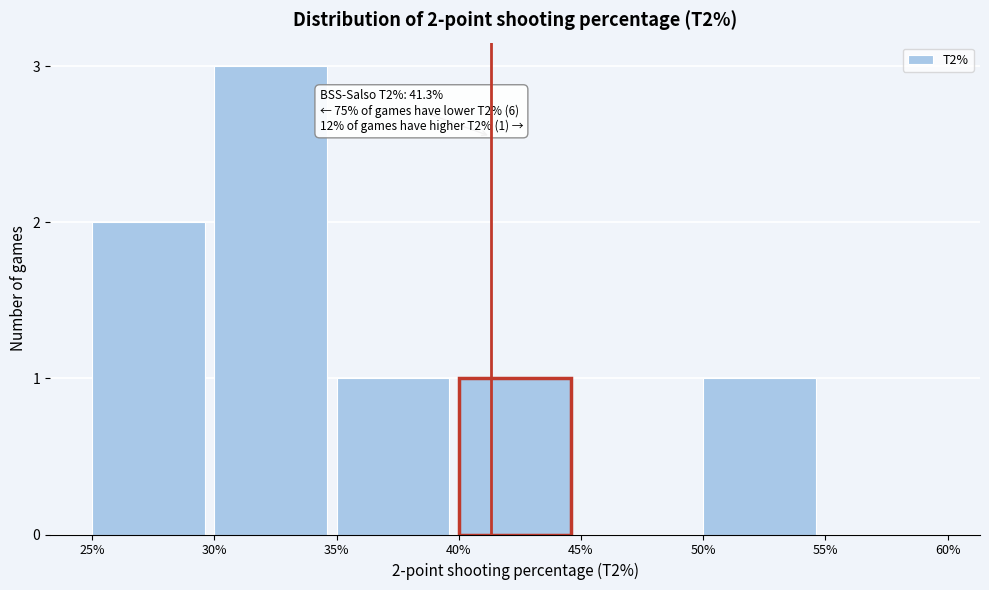

Reading left to right, list all the values displayed in this chart.

25%=2	30%=3	35%=1	40%=1	45%=0	50%=1	55%=0